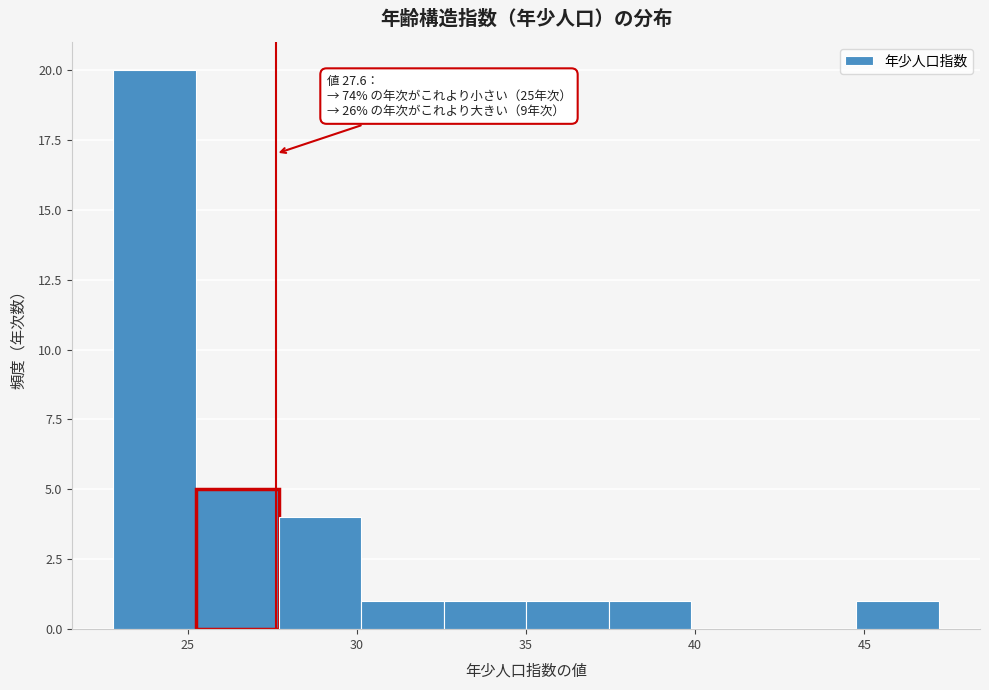

Which range on the x-axis has the tallest bar?

23.0 to 25.0